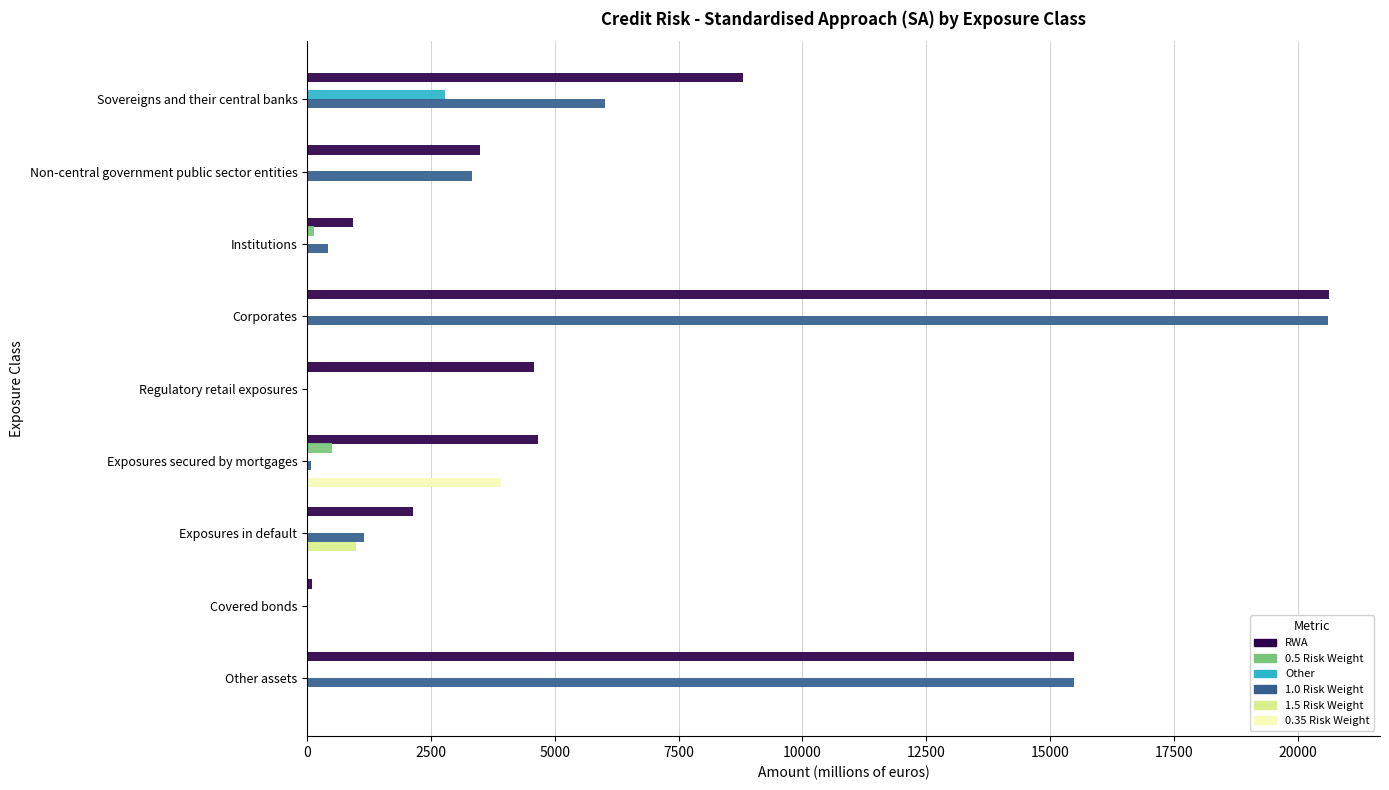

What are all the series names shown in the legend?

RWA, 0.5 Risk Weight, Other, 1.0 Risk Weight, 1.5 Risk Weight, 0.35 Risk Weight